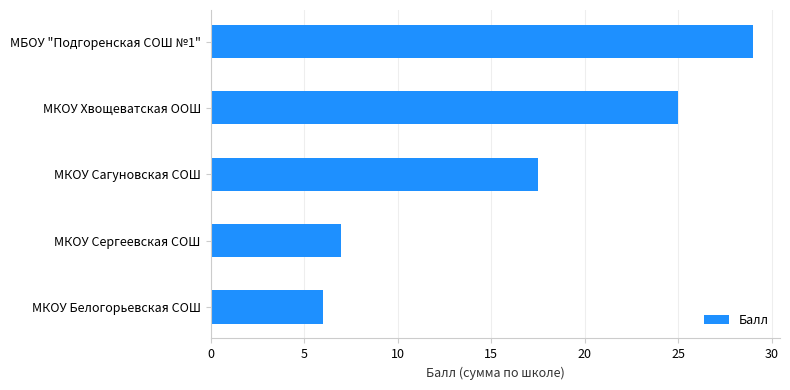

What is the label of the 5th bar from the top?

МКОУ Белогорьевская СОШ